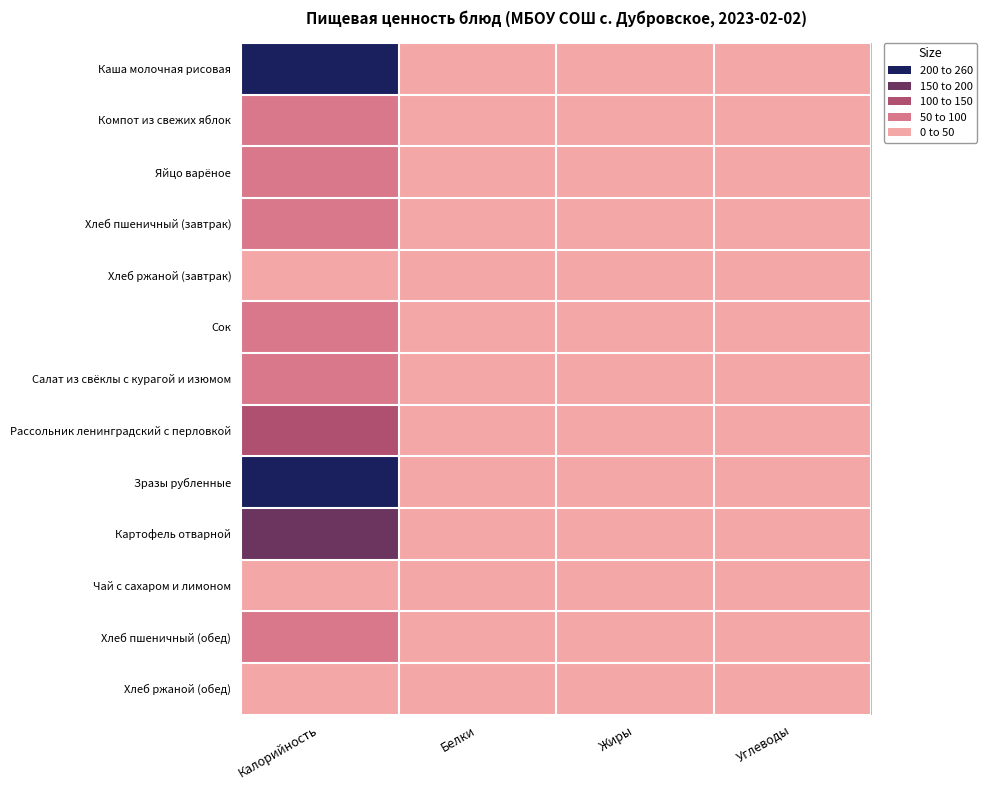

What is the difference between the highest and lowest values at Калорийность?

253.1